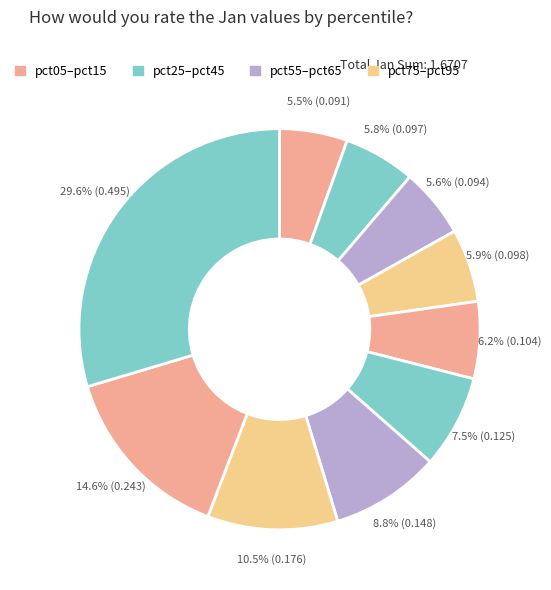

How many segments does this pie chart have?

10